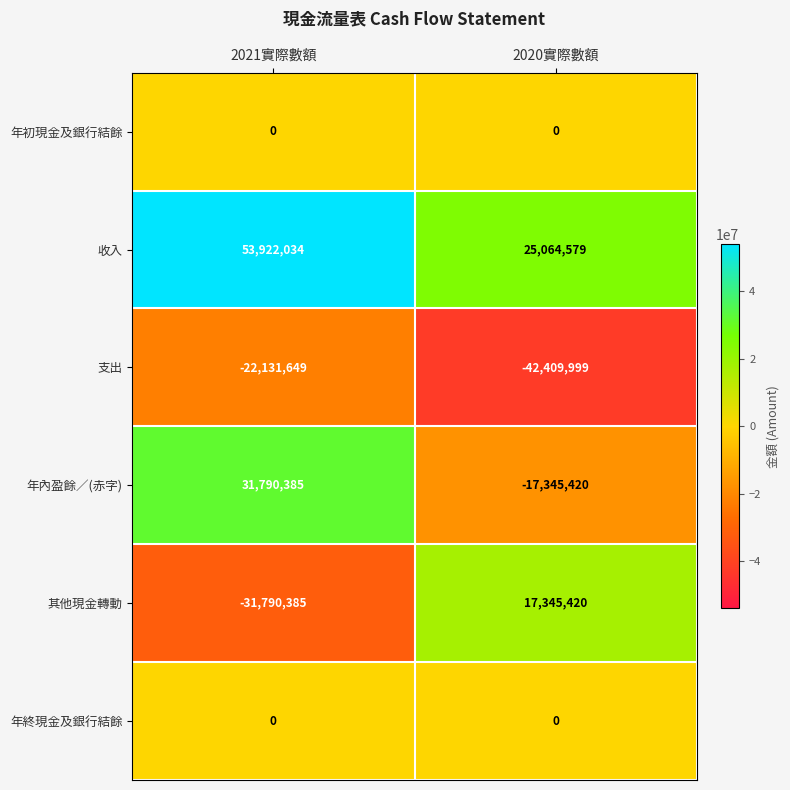

What is the average value of the 其他現金轉動 series?

-7222482